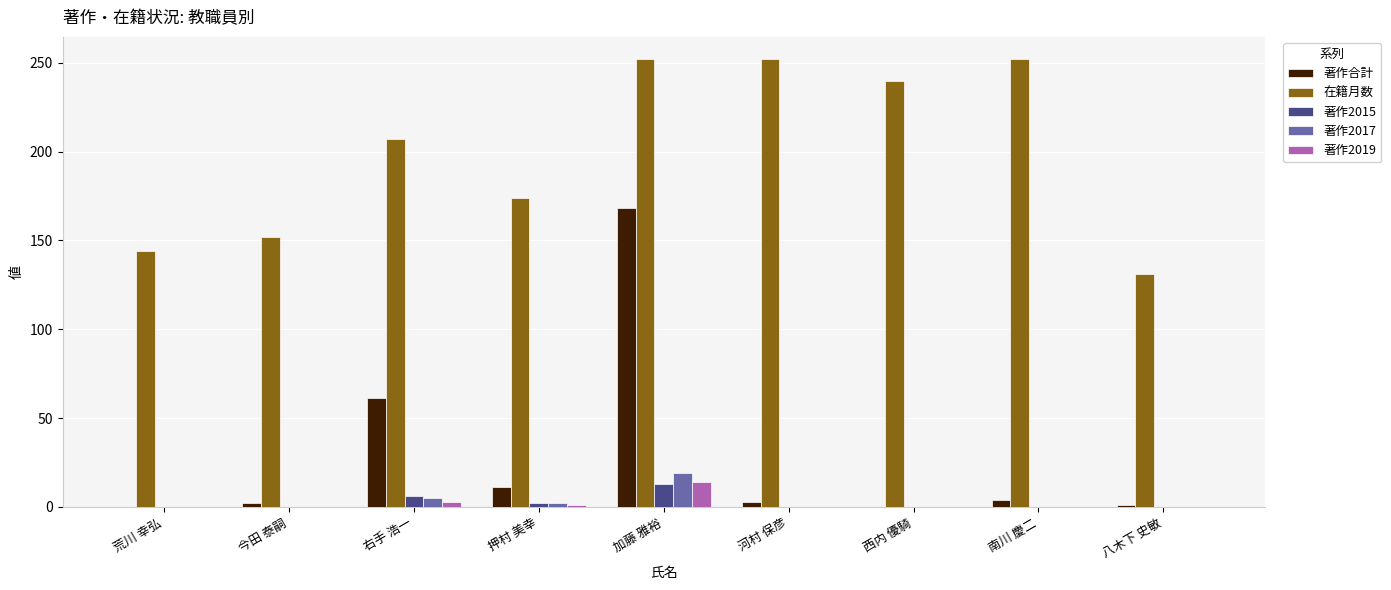

Between 加藤 雅裕 and 河村 保彦, which series saw the biggest shift?

著作合計